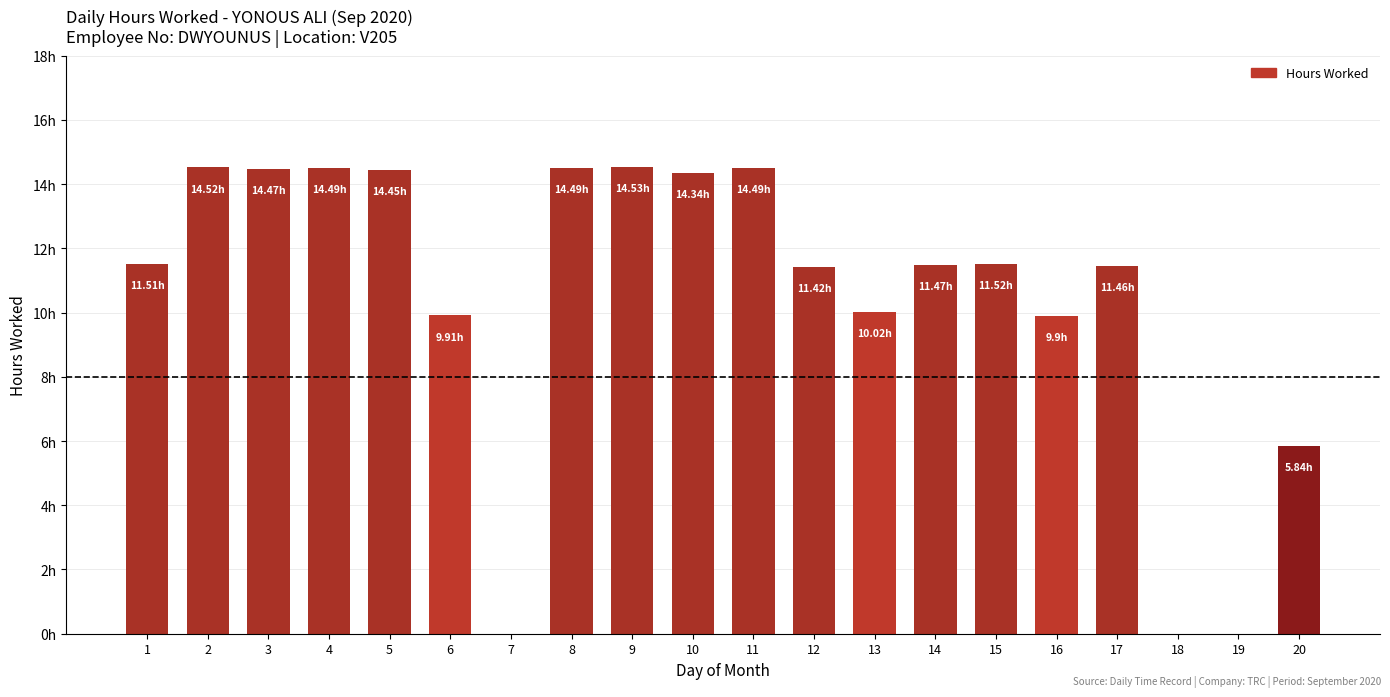

What is the difference between the values at 17 and 20?

5.6